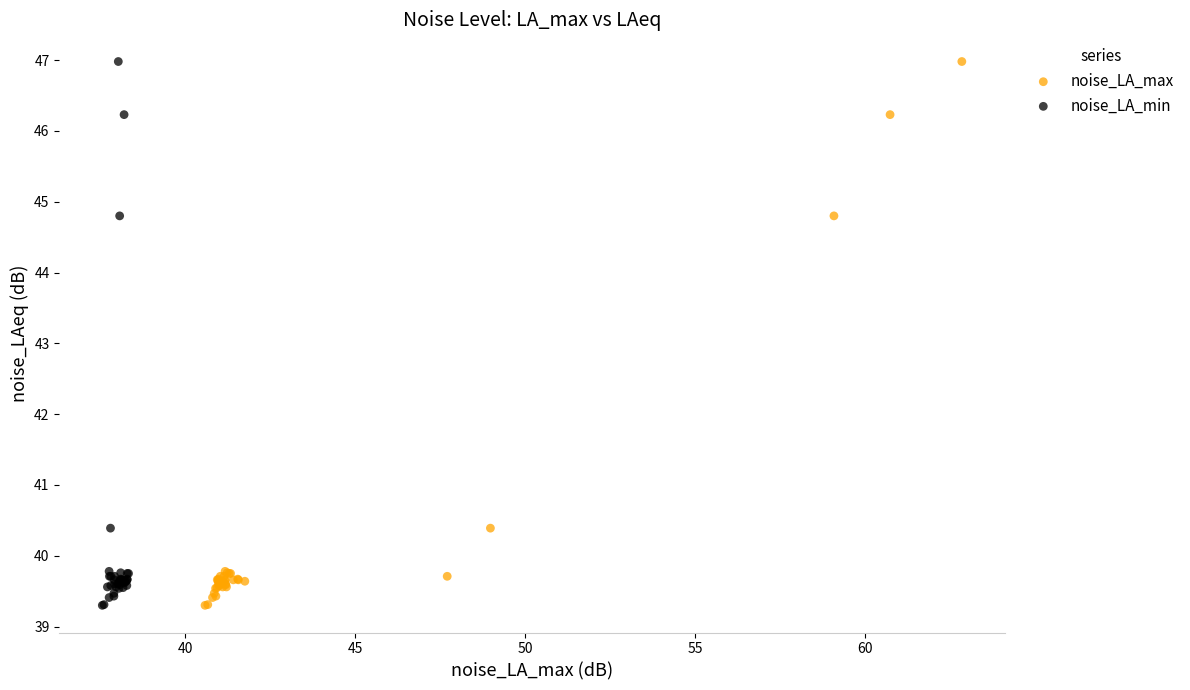

What are all the series names shown in the legend?

noise_LA_max, noise_LA_min